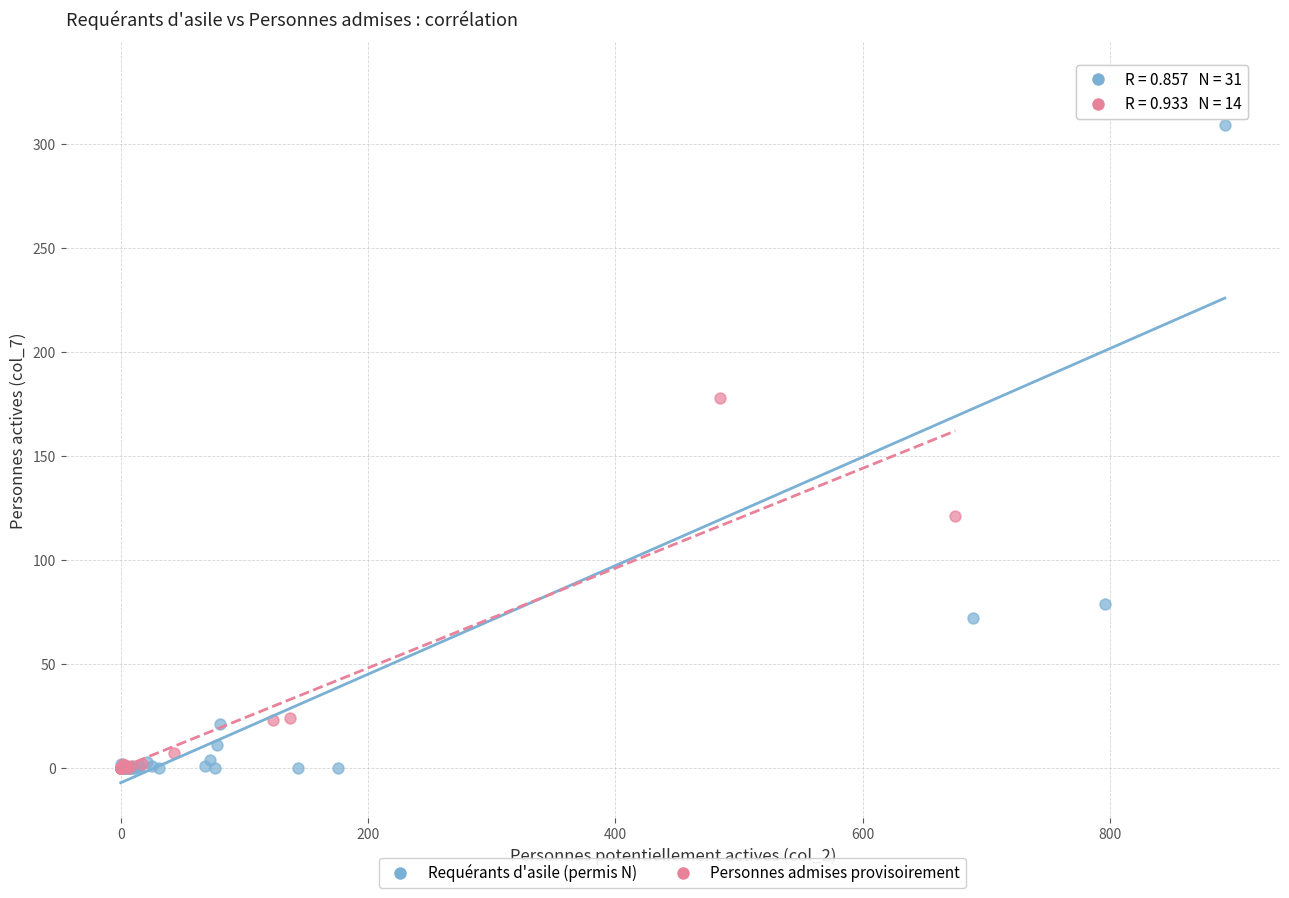

Which series has the widest spread of Y values?

Requérants d'asile (permis N)